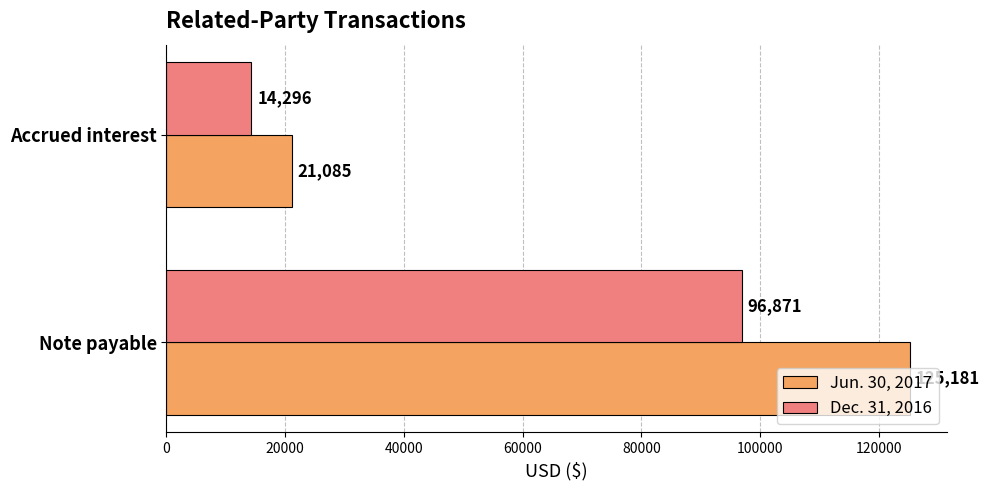

True or false: Dec. 31, 2016 has a value of 14296 at Accrued interest.

True